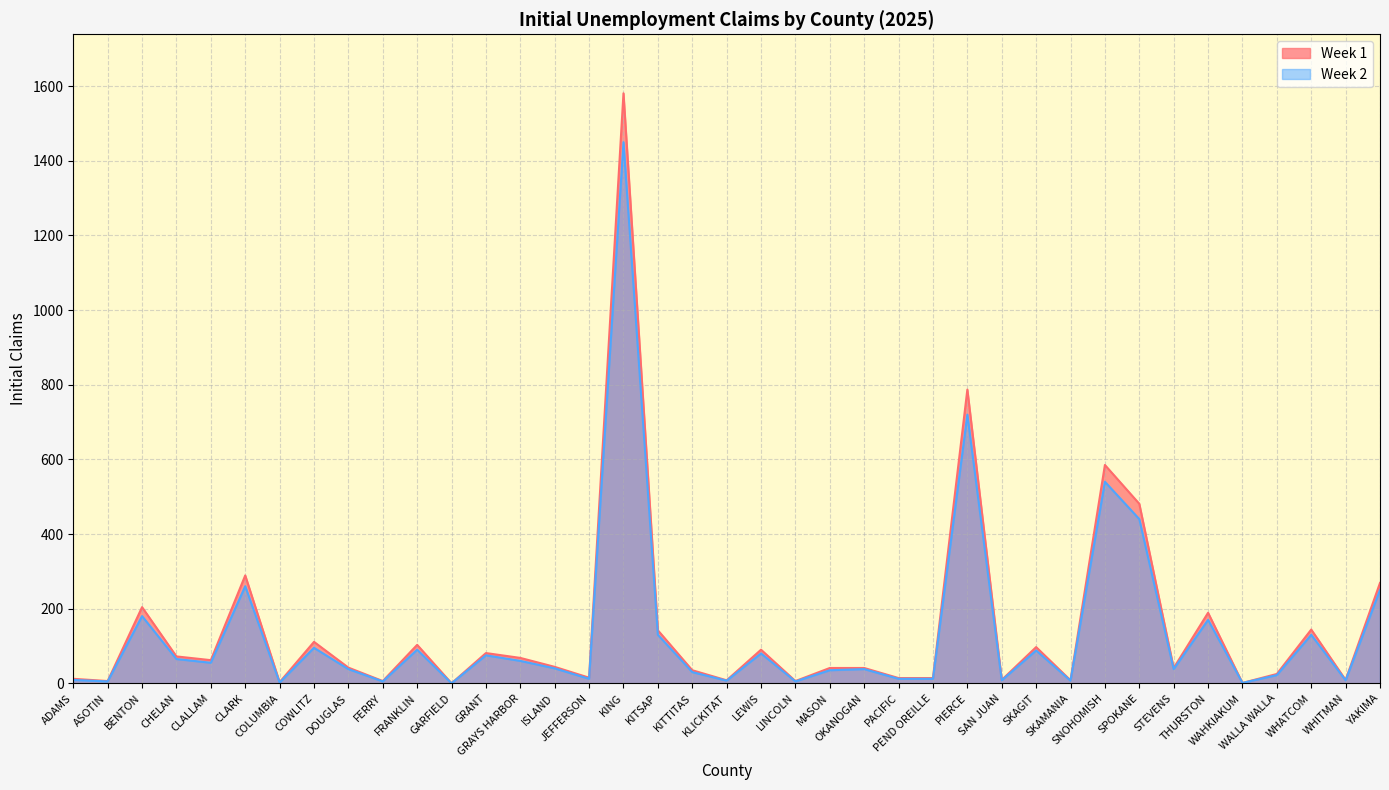

What is the label of the 29th point from the right?

FRANKLIN